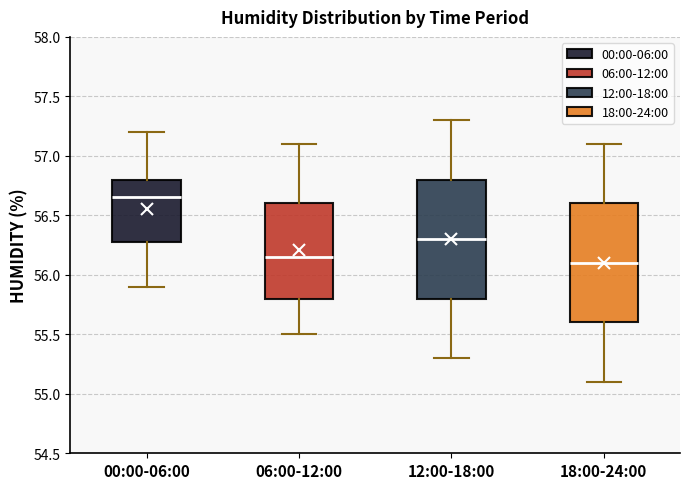

Which box has the highest median line?

00:00-06:00